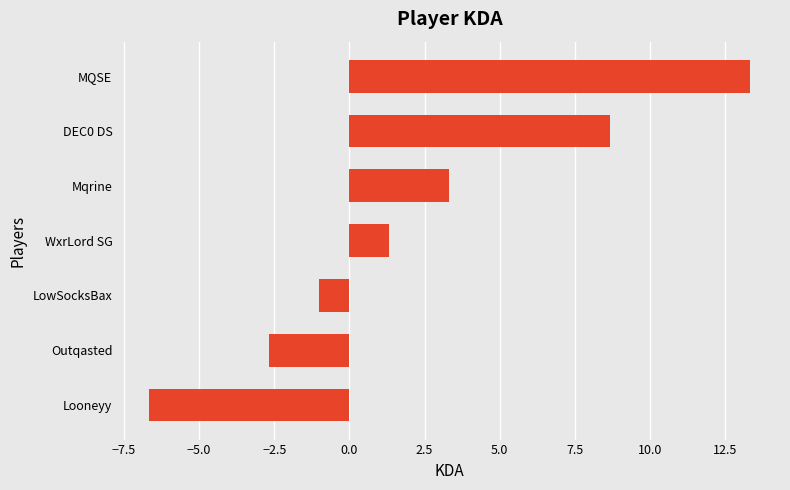

What is the difference between the second highest and minimum values?

15.3